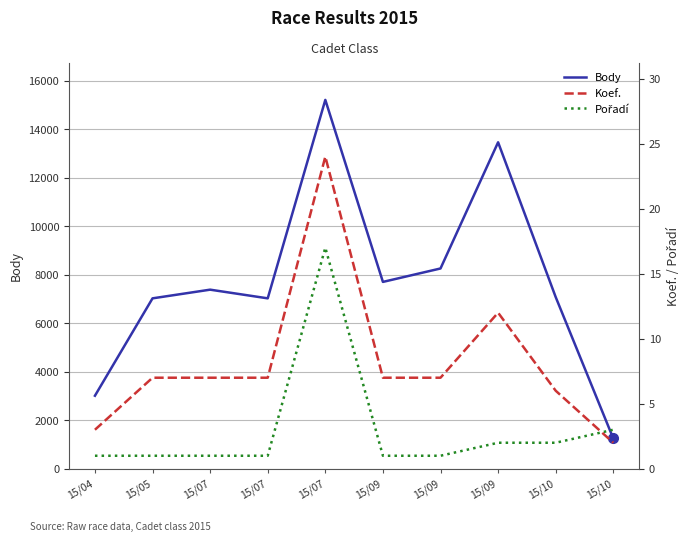

True or false: Pořadí and Body cross at least once.

False